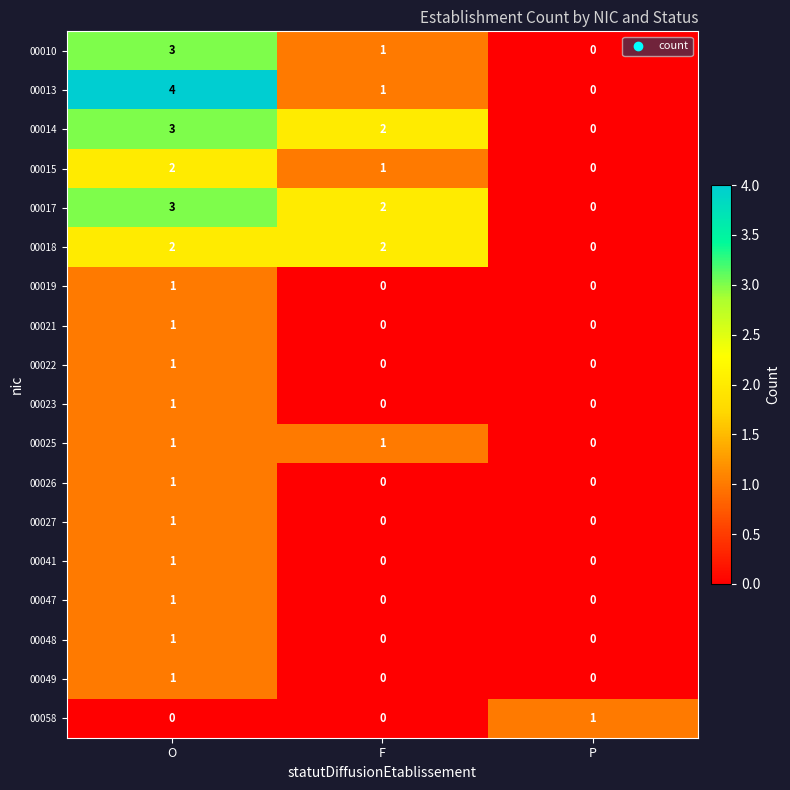

Count the 00015 values in the range 0 to 2.

3